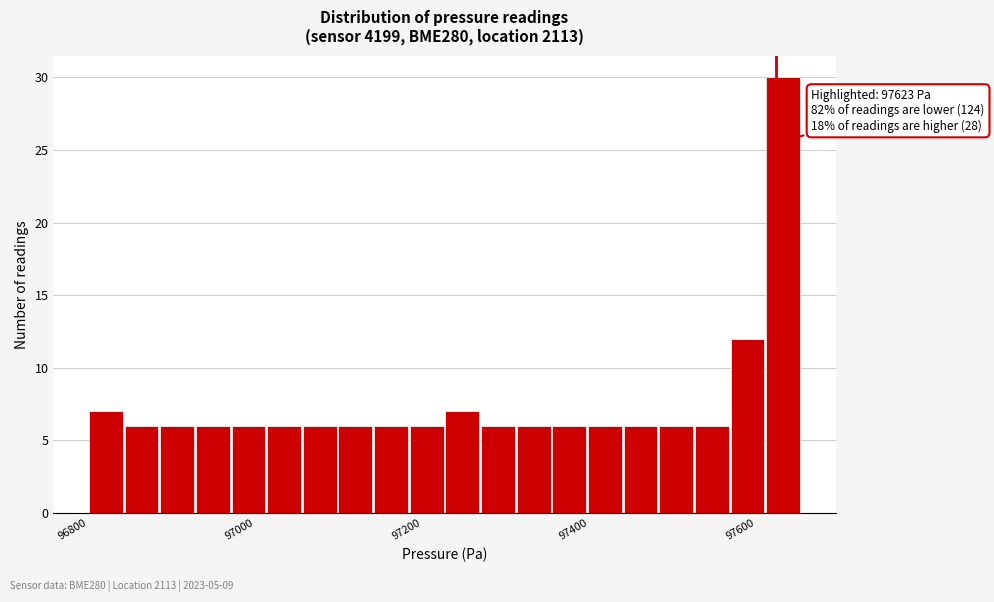

Read against the x-axis, roughly where is the centre of the tallest bar?

97640